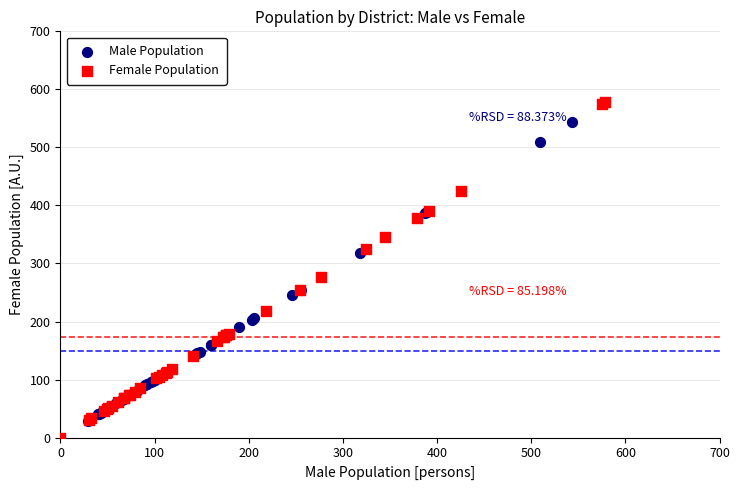

Which series has the widest spread of Y values?

Female Population